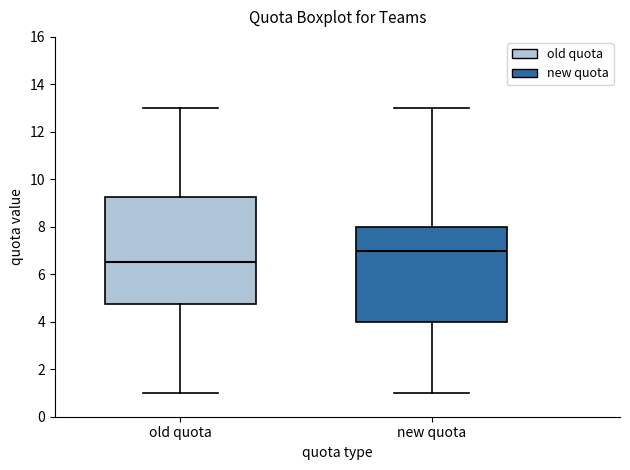

Comparing the boxes themselves (not the whiskers), which one is the tallest?

old quota